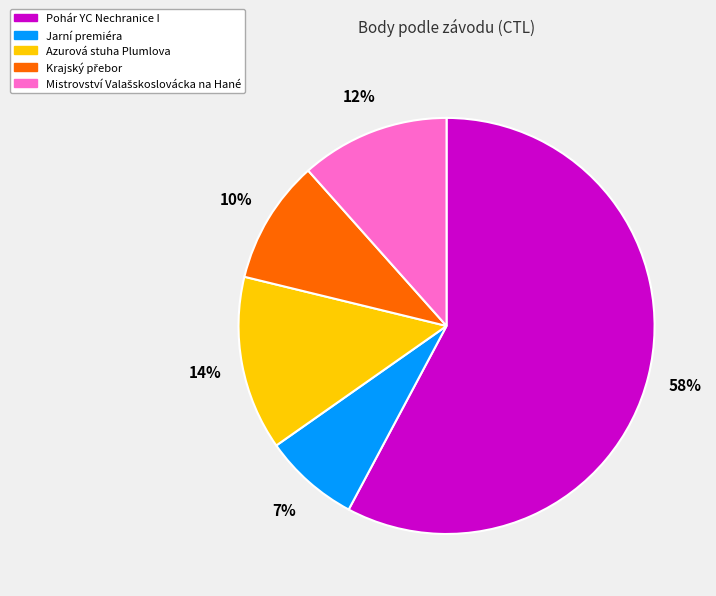

Does any single category account for the majority?

Yes